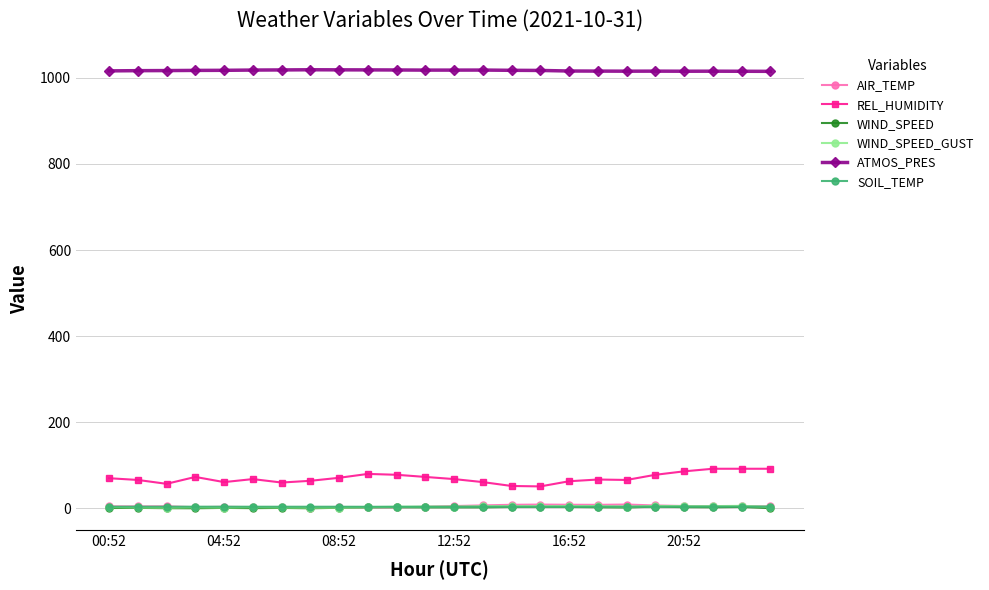

True or false: REL_HUMIDITY and WIND_SPEED_GUST cross at least once.

False